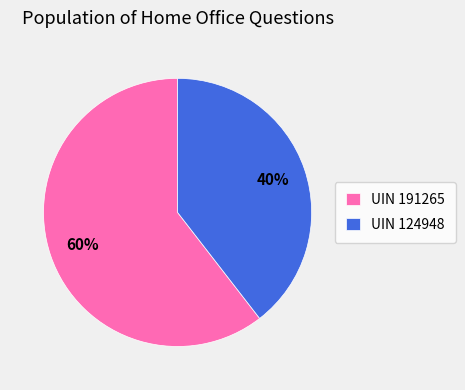

Does any single category account for the majority?

Yes